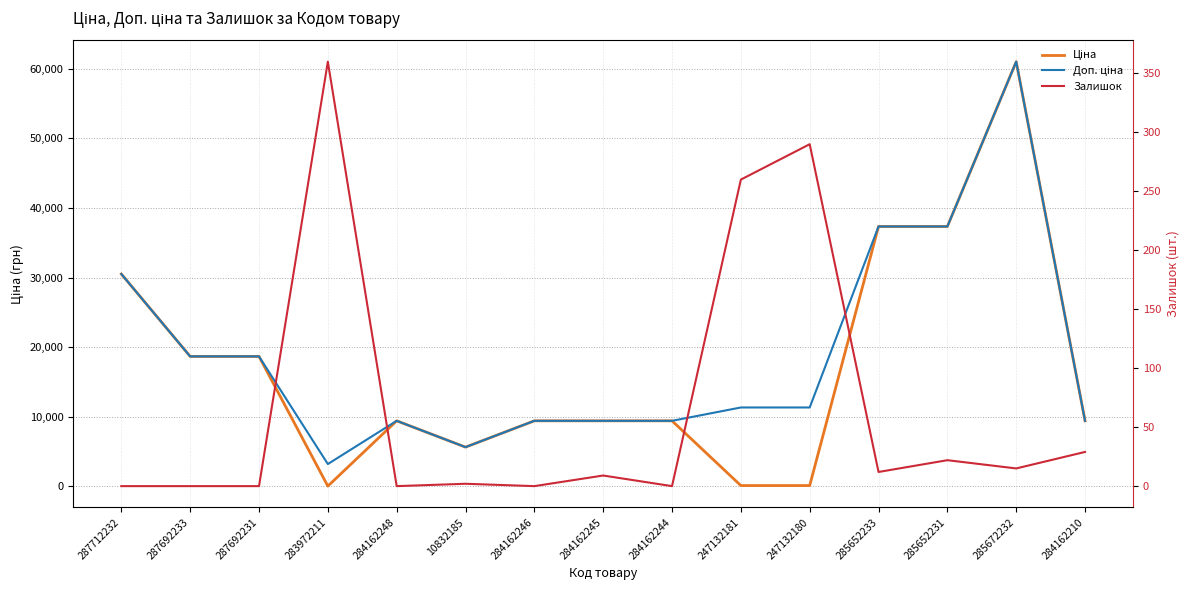

Reading left to right, list all the values displayed in this chart.

Ціна: 287712232=30512.3	287692233=18671.5	287692231=18671.5	283972211=32.0	284162248=9416.9	10832185=5636.0	284162246=9416.9	284162245=9416.9	284162244=9416.9	247132181=113.3	247132180=113.3	285652233=37343.0	285652231=37343.0	285672232=61024.7	284162210=9416.9
Доп. ціна: 287712232=30512.3	287692233=18671.5	287692231=18671.5	283972211=3205.0	284162248=9416.9	10832185=5636.0	284162246=9416.9	284162245=9416.9	284162244=9416.9	247132181=11334.0	247132180=11334.0	285652233=37343.0	285652231=37343.0	285672232=61024.7	284162210=9416.9
Залишок: 287712232=0.0	287692233=0.0	287692231=0.0	283972211=360.0	284162248=0.0	10832185=2.0	284162246=0.0	284162245=9.0	284162244=0.0	247132181=260.0	247132180=290.0	285652233=12.0	285652231=22.0	285672232=15.0	284162210=29.0